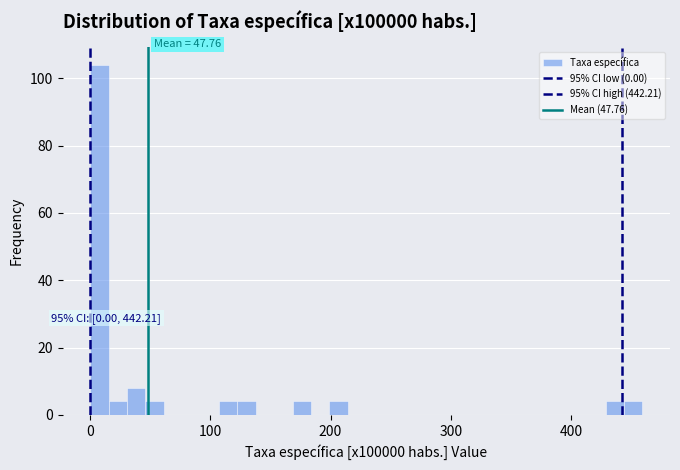

Read against the x-axis, roughly where is the centre of the tallest bar?

10